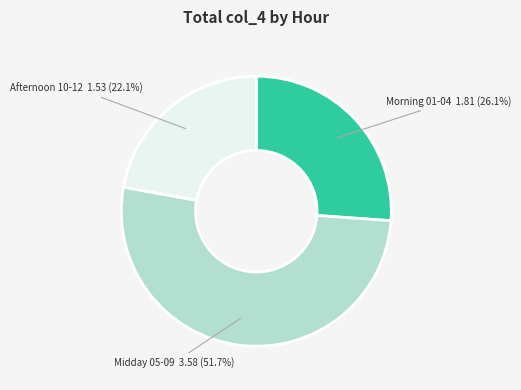

Is there a majority slice in this chart?

Yes